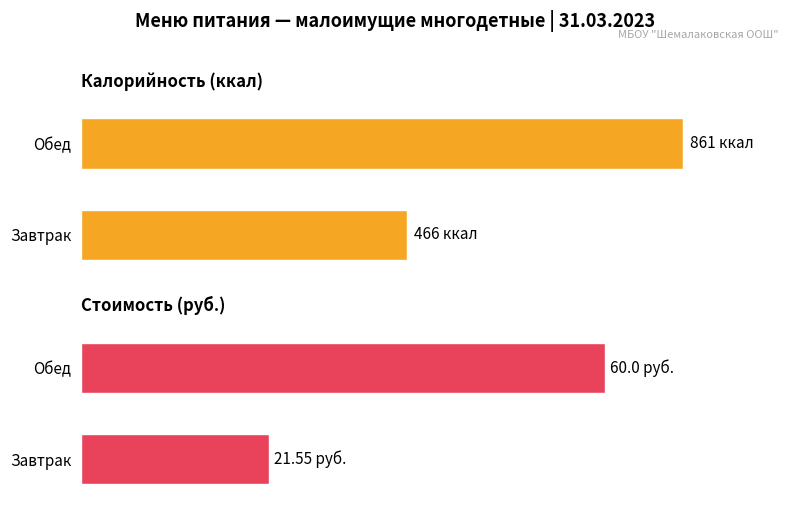

Reading left to right, extract all data points from this chart.

Calories: Завтрак=466.0	Обед=861.0
Price: Завтрак=21.6	Обед=60.0